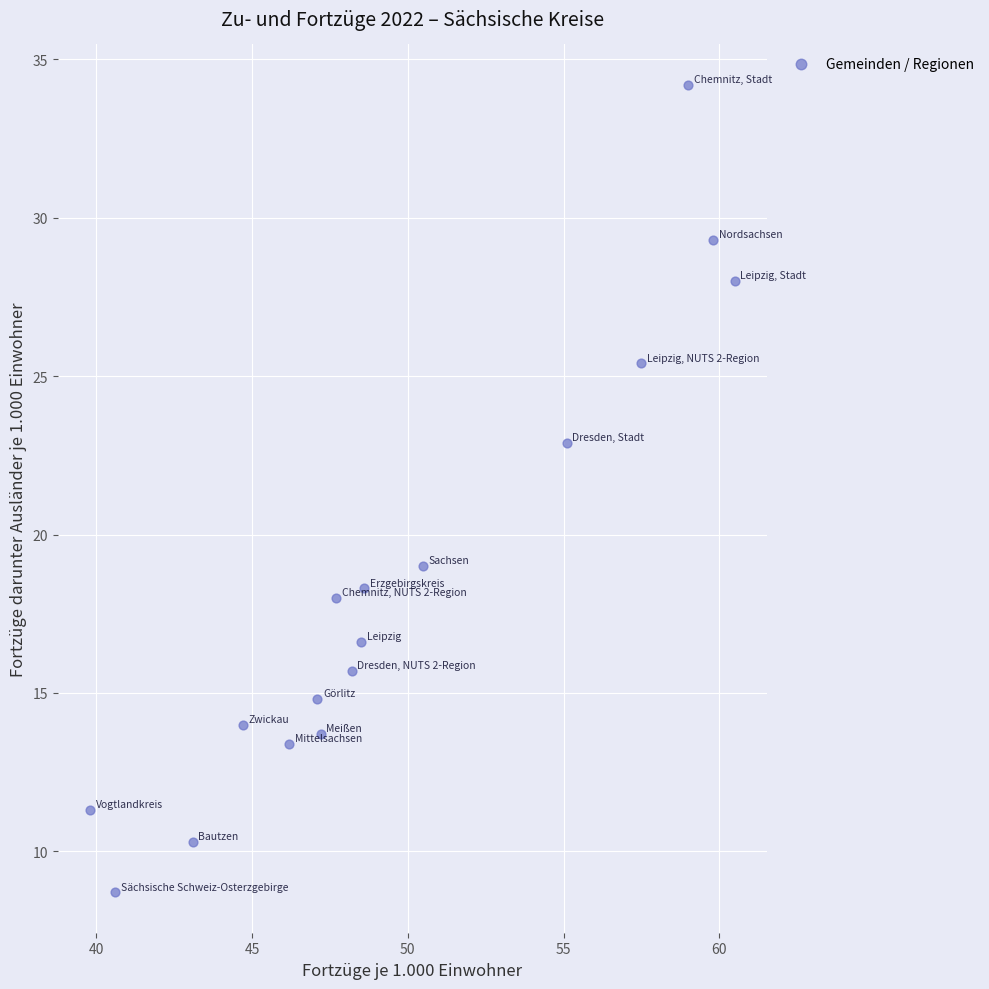

What is the range of X values (max minus min)?

20.7